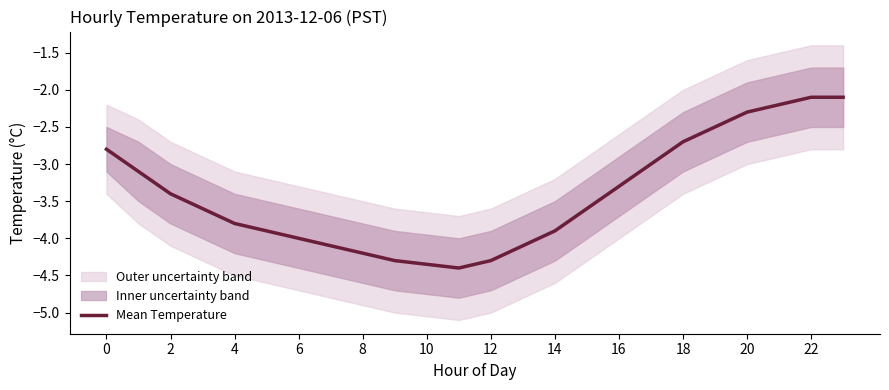

Reading left to right, what are all the values shown in this chart?

-2.8	-3.1	-3.4	-3.6	-3.8	-3.9	-4.0	-4.1	-4.2	-4.3	-4.3	-4.4	-4.3	-4.1	-3.9	-3.6	-3.3	-3.0	-2.7	-2.5	-2.3	-2.2	-2.1	-2.1